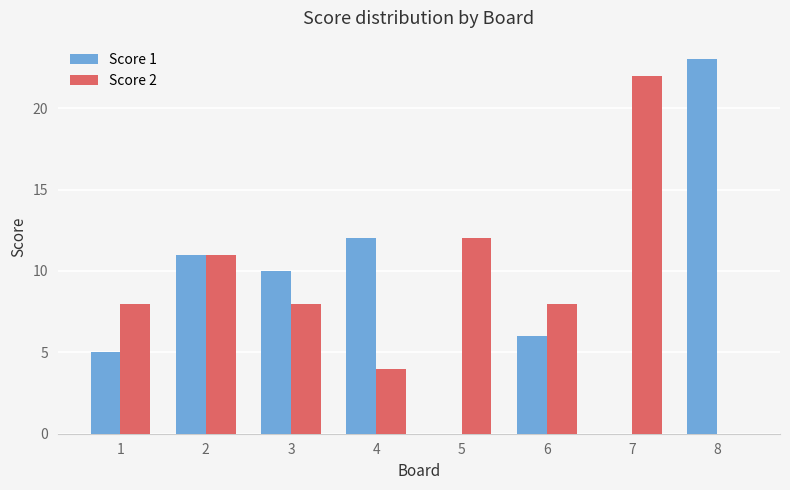

Are the bars grouped side by side (vs. stacked)?

Yes